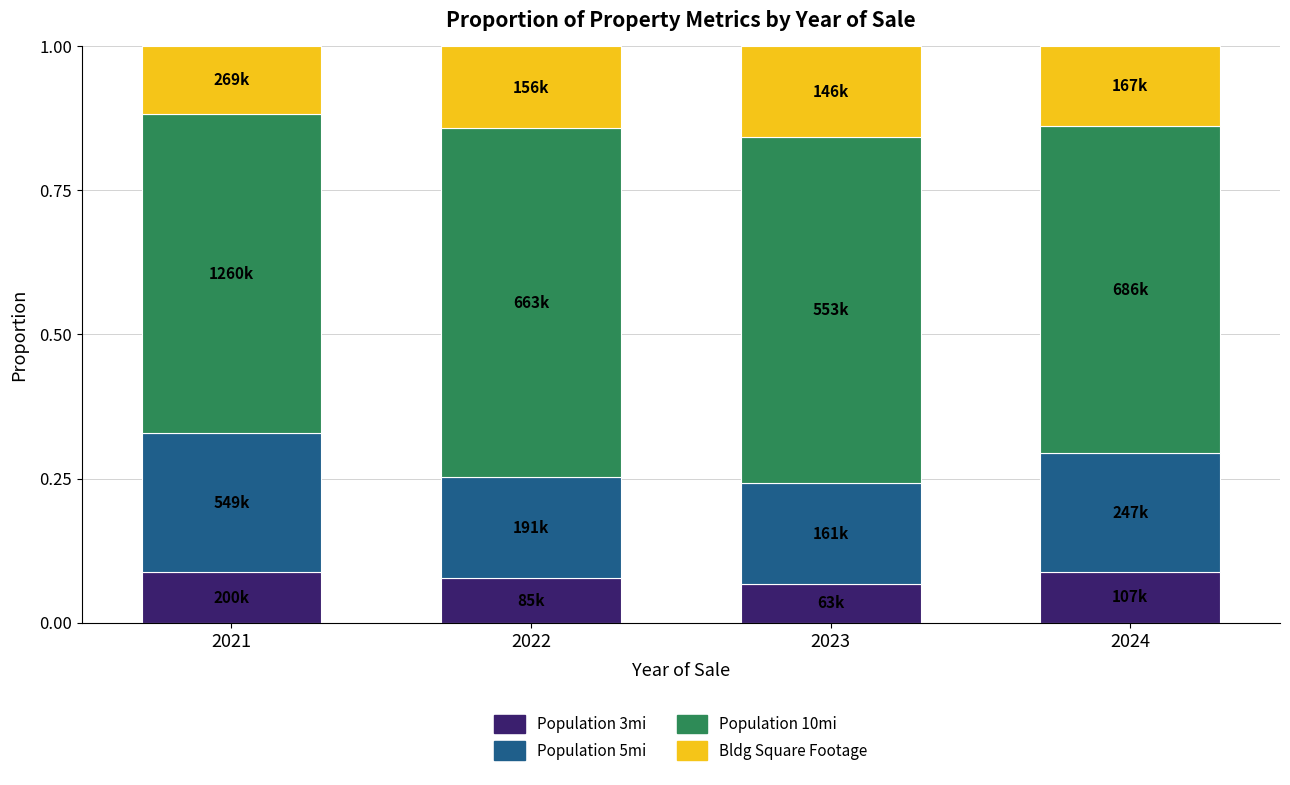

What is the total value across all series at 2021?

1.0